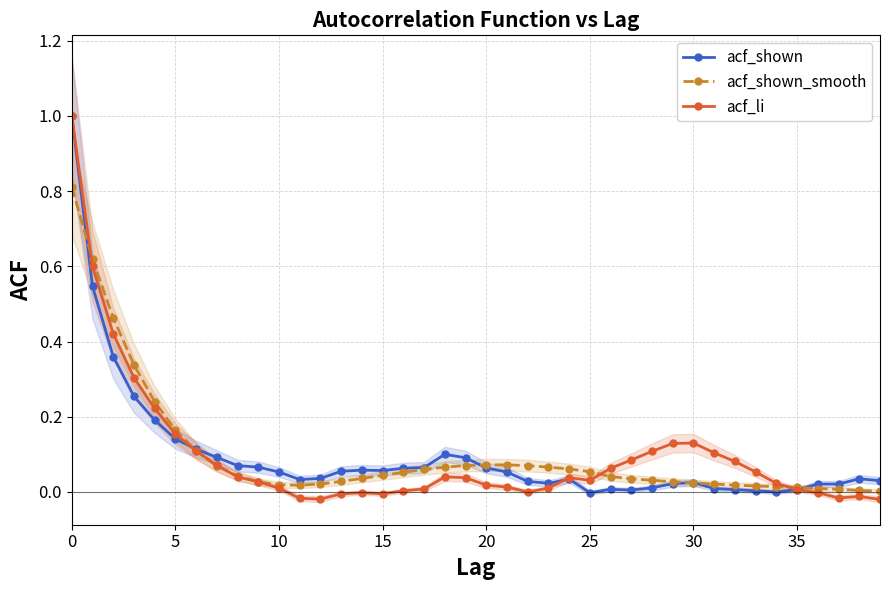

Which series has the largest total across all categories?

acf_shown_smooth